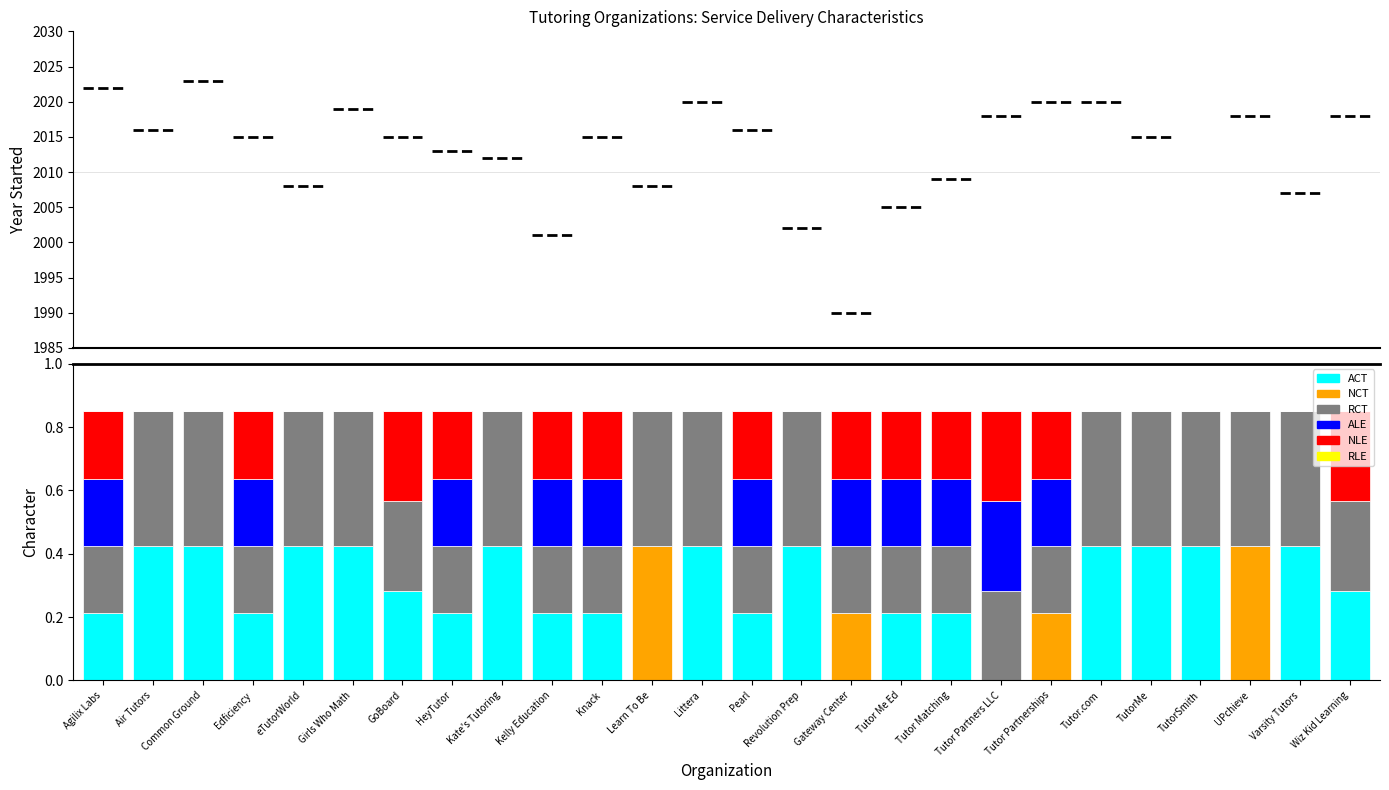

The Blended series shows 0.3 at Knack. True or false?

False